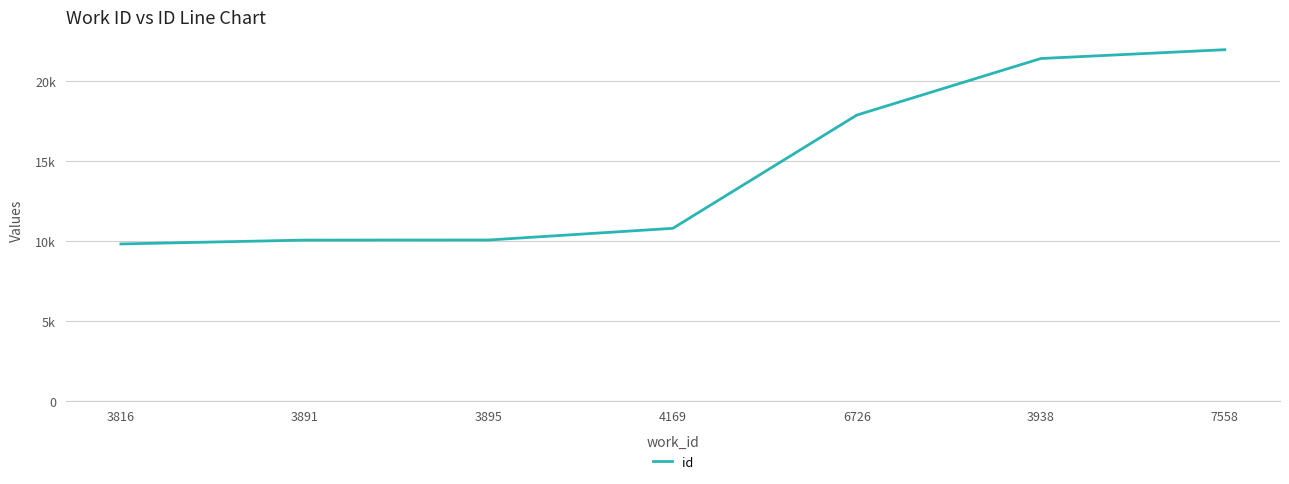

Reading left to right, transcribe all the data shown in this chart.

9825	10067	10073	10805	17896	21437	21990